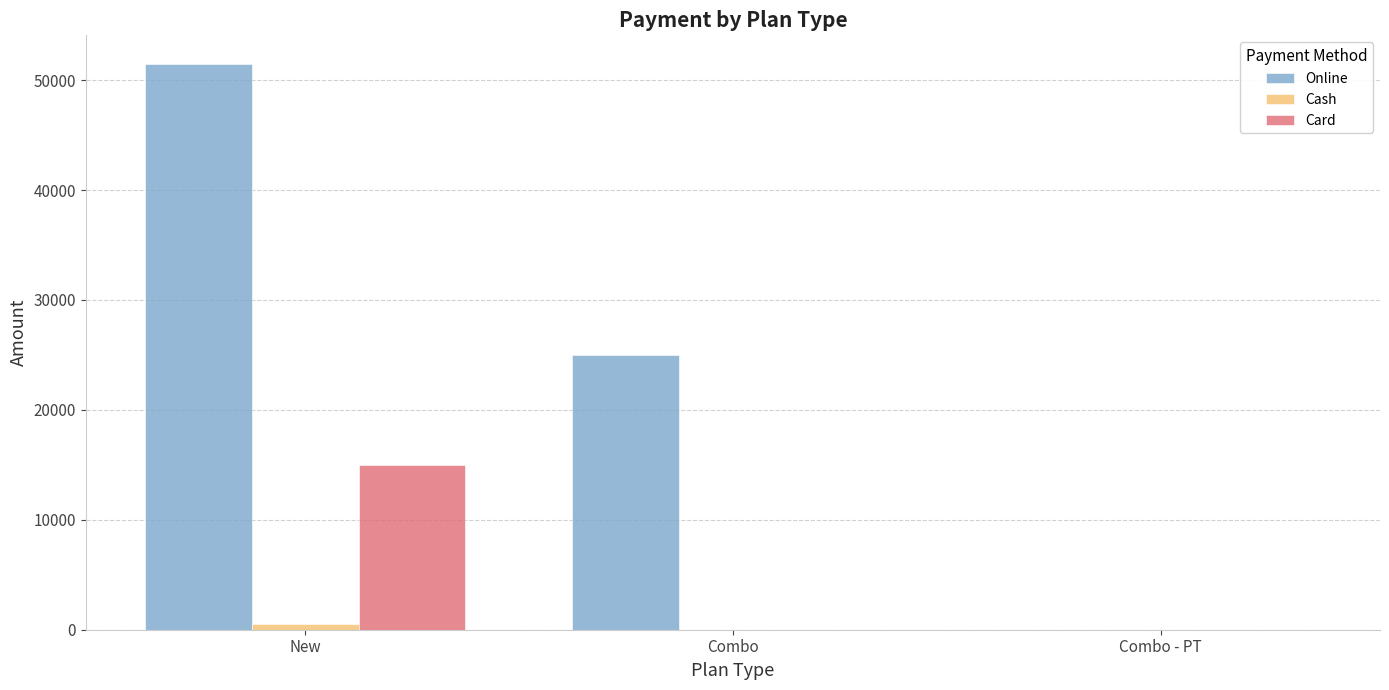

How many categories are shown in the chart?

3